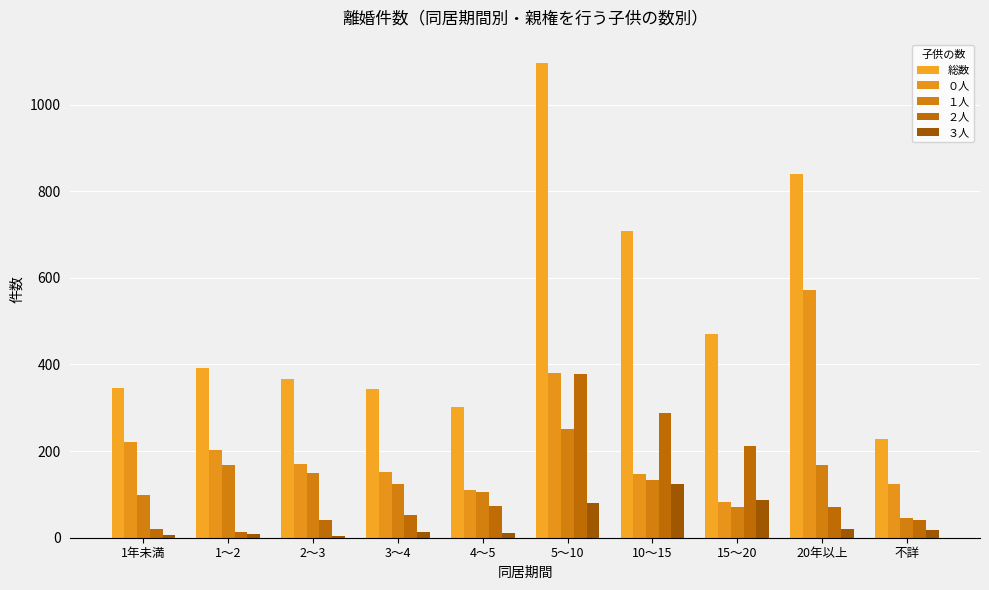

At which category is the sum across all series the highest?

5～10